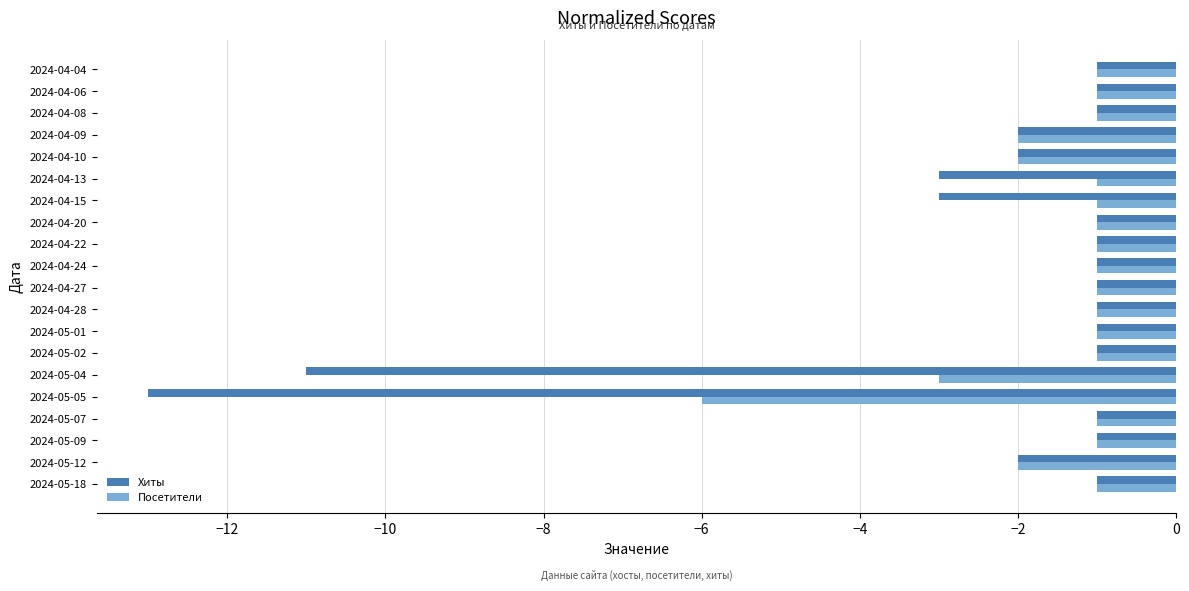

Count the Посетители values in the range -1 to 0.

15